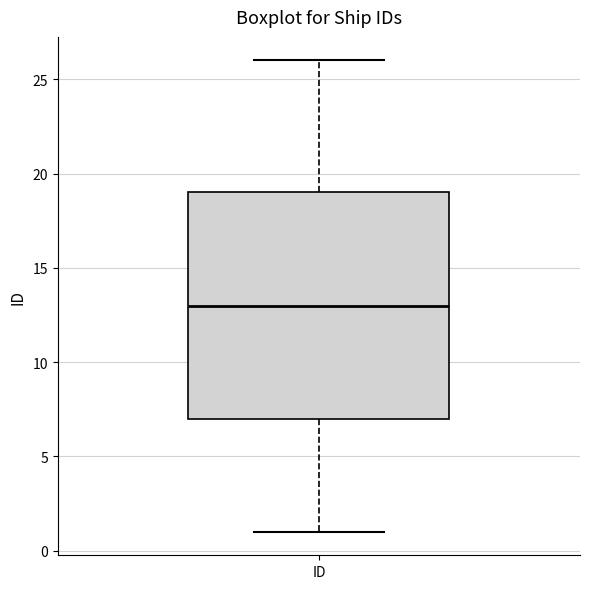

Read this box plot against the y-axis: the position of the median line, the range covered by the box, and the ends of both whiskers. The values are not printed on the chart, so give them approximately, as read against the axis.

median 13, box 7 to 19, whiskers 1 to 26